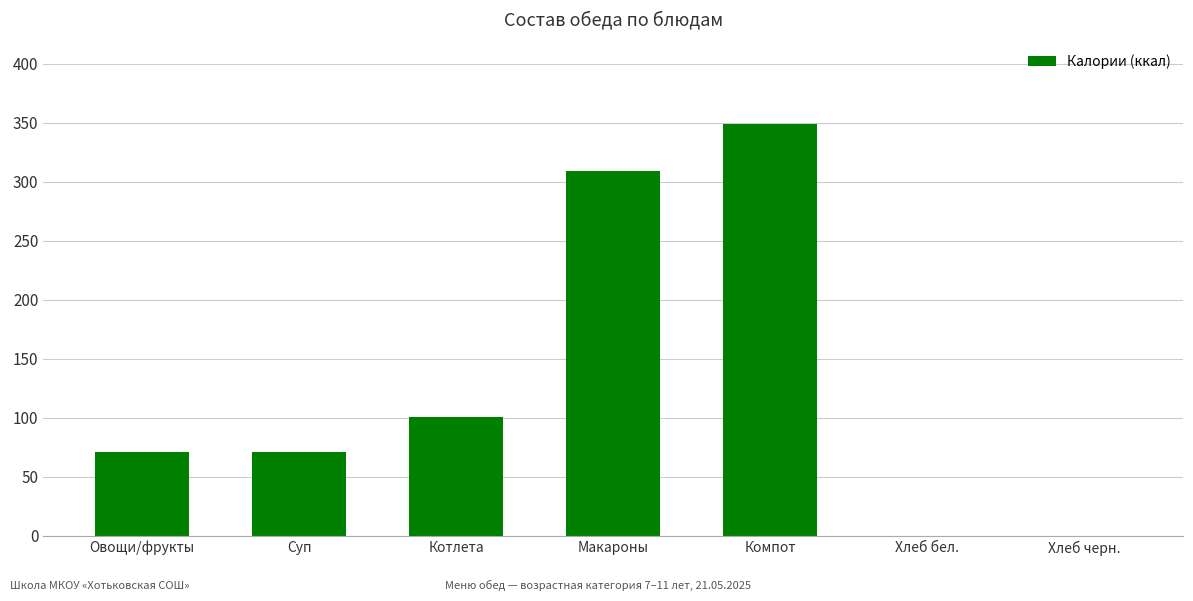

Reading right to left, list all the values displayed in this chart.

Хлеб черн.=0	Хлеб бел.=0	Компот=349	Макароны=309	Котлета=101	Суп=71	Овощи/фрукты=71